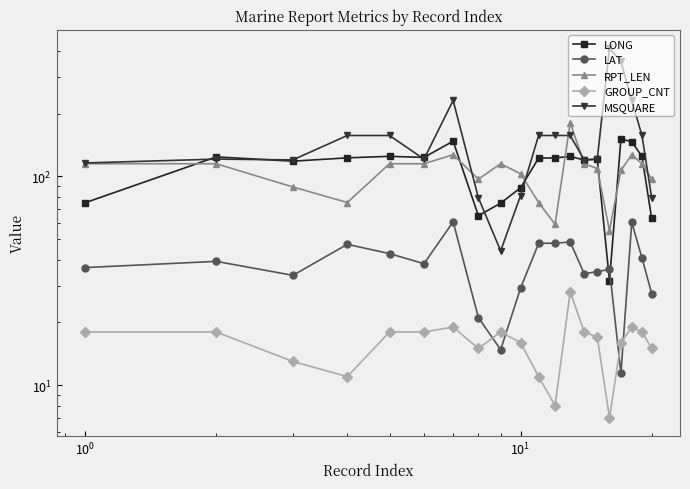

How many values in the RPT_LEN series are below 115?

10